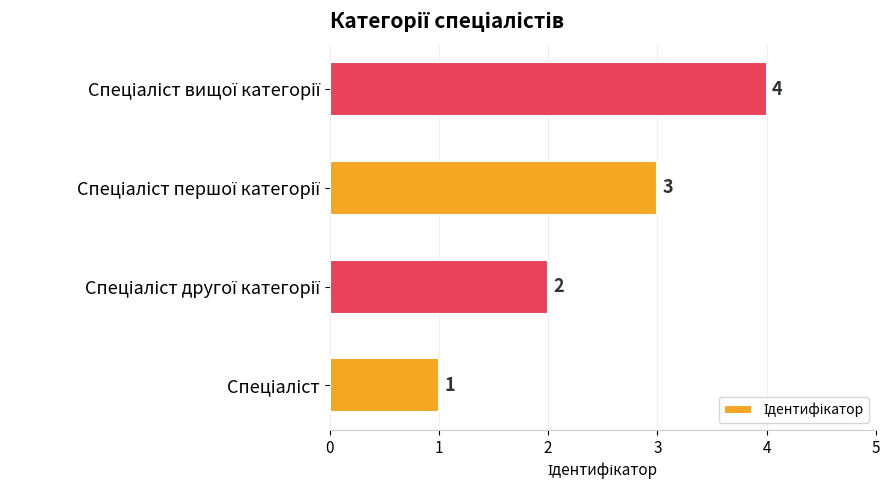

Count the number of data series in this chart.

1